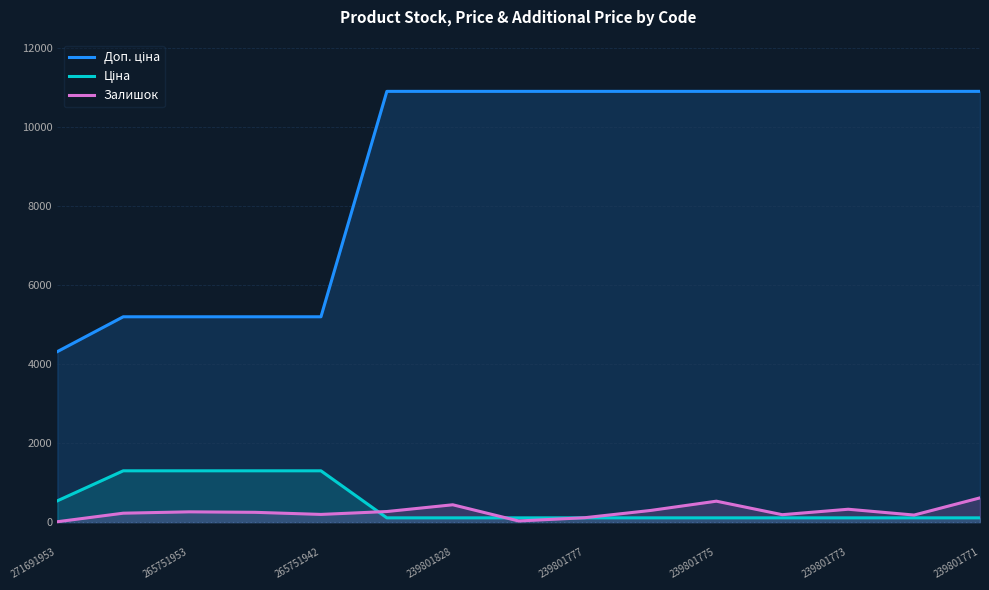

The Залишок series shows 227.0 at 265751953. True or false?

True